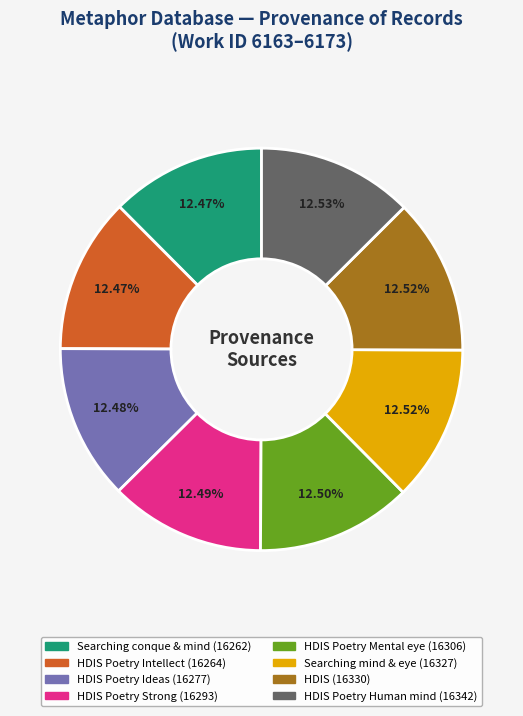

How many segments does this pie chart have?

8